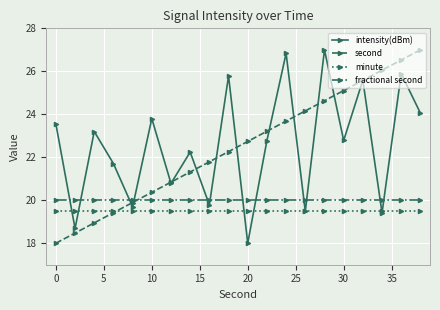

Does the chart have visible grid lines?

Yes